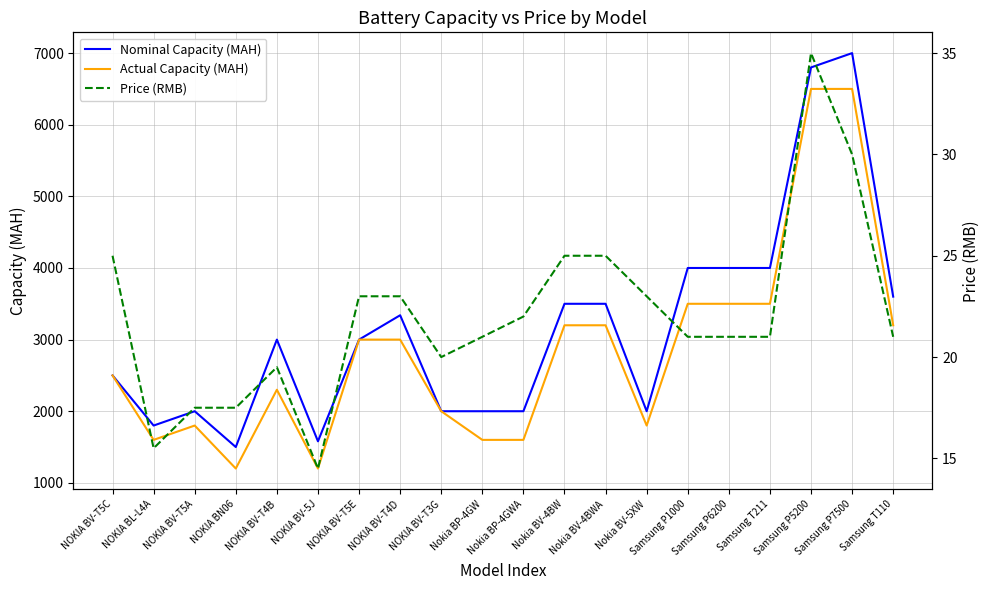

What is the difference between the maximum and second lowest values in the Nominal Capacity (MAH) series?

5420